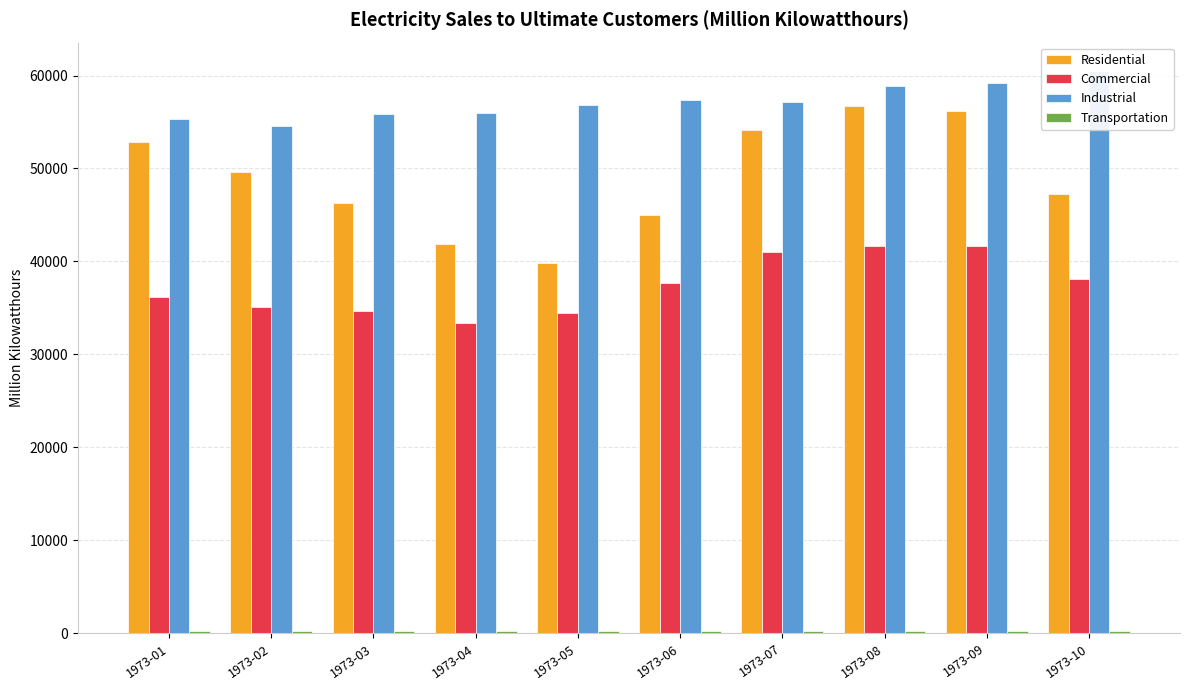

At which label does Industrial first exceed 57152?

1973-06